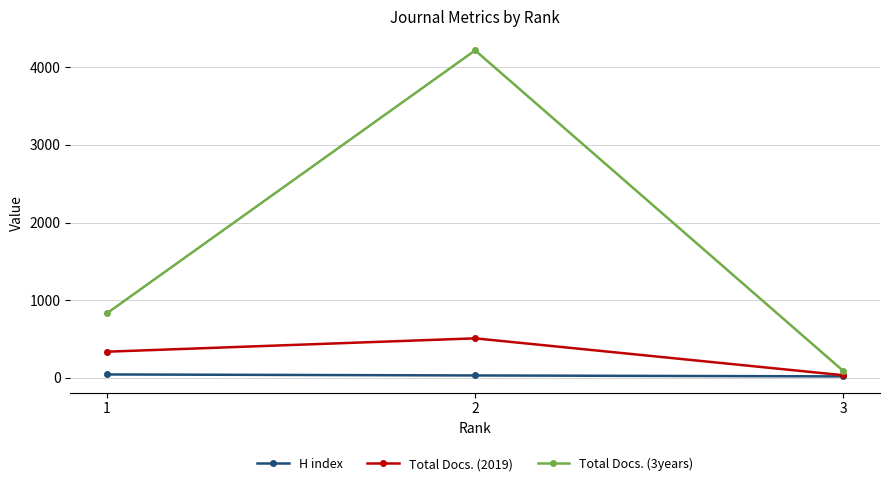

What is the sum of the H index values at 3 and 1?

63